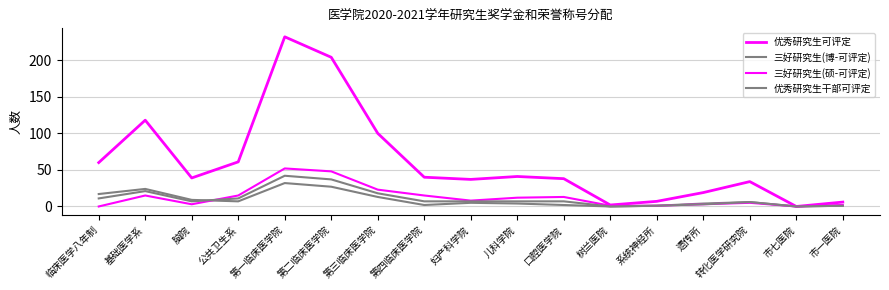

What is the sum of the 优秀研究生可评定 values at 第一临床医学院 and 市一医院?

238